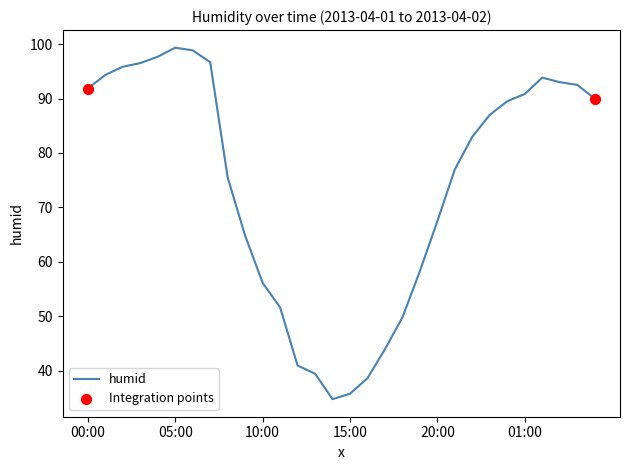

What is the minimum value shown in the chart?

34.8